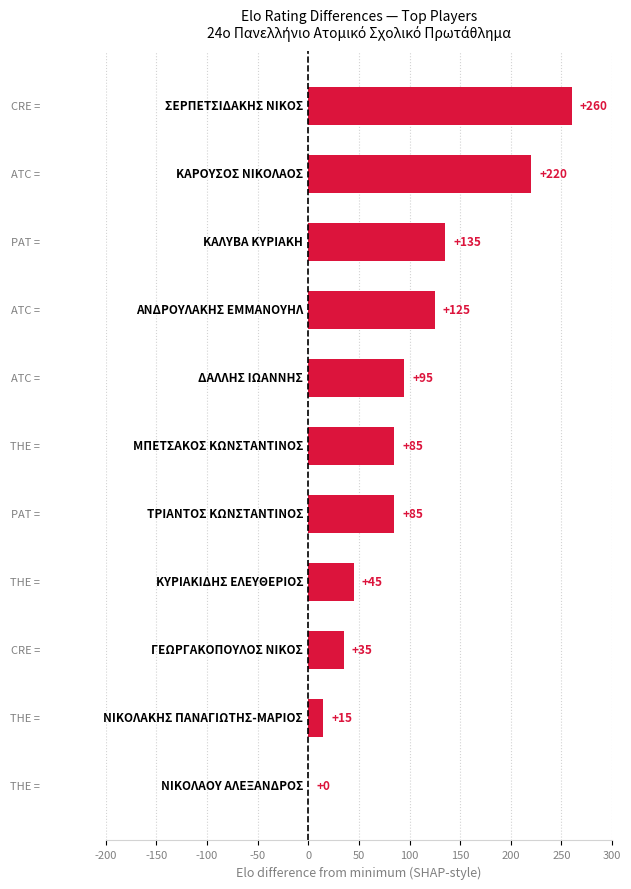

What is the greatest value displayed?

260